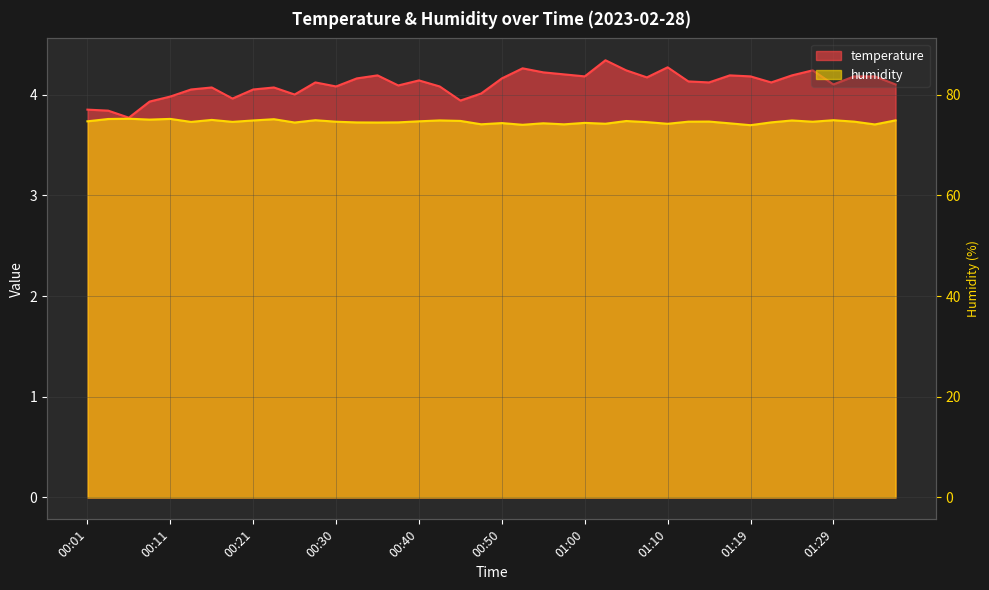

What is the minimum value shown in the chart?

3.7